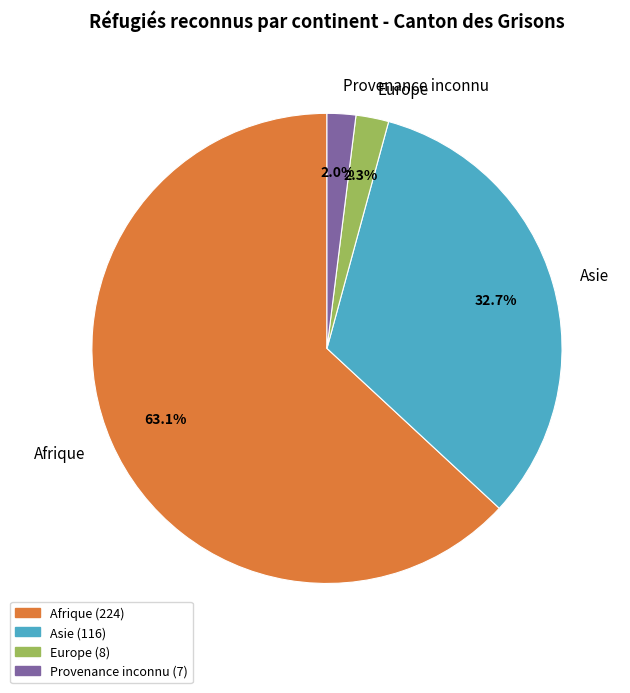

True or false: Provenance inconnu accounts for 2% of the total.

True